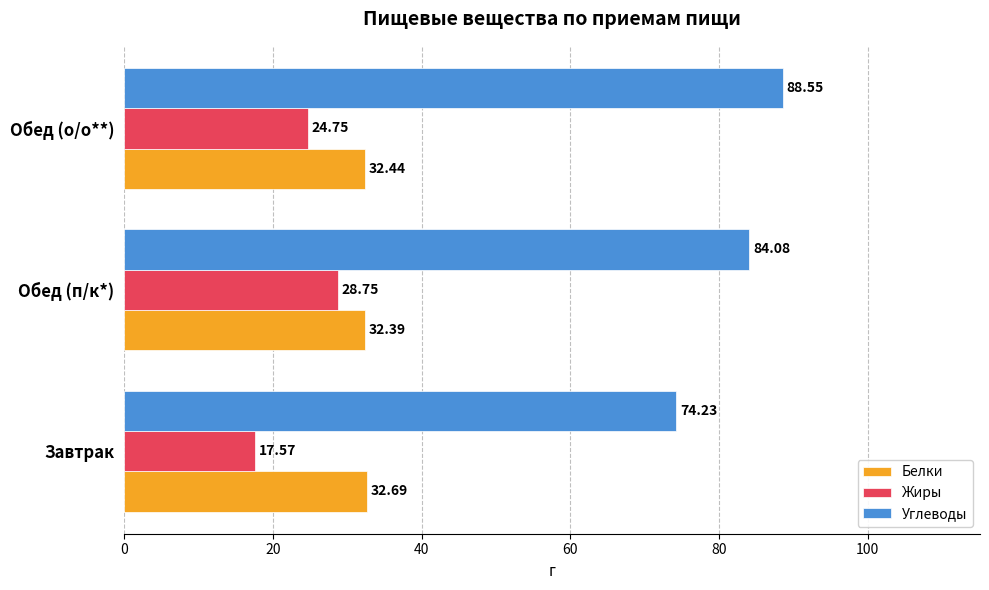

What is the total value across all series at Обед (о/о**)?

145.7